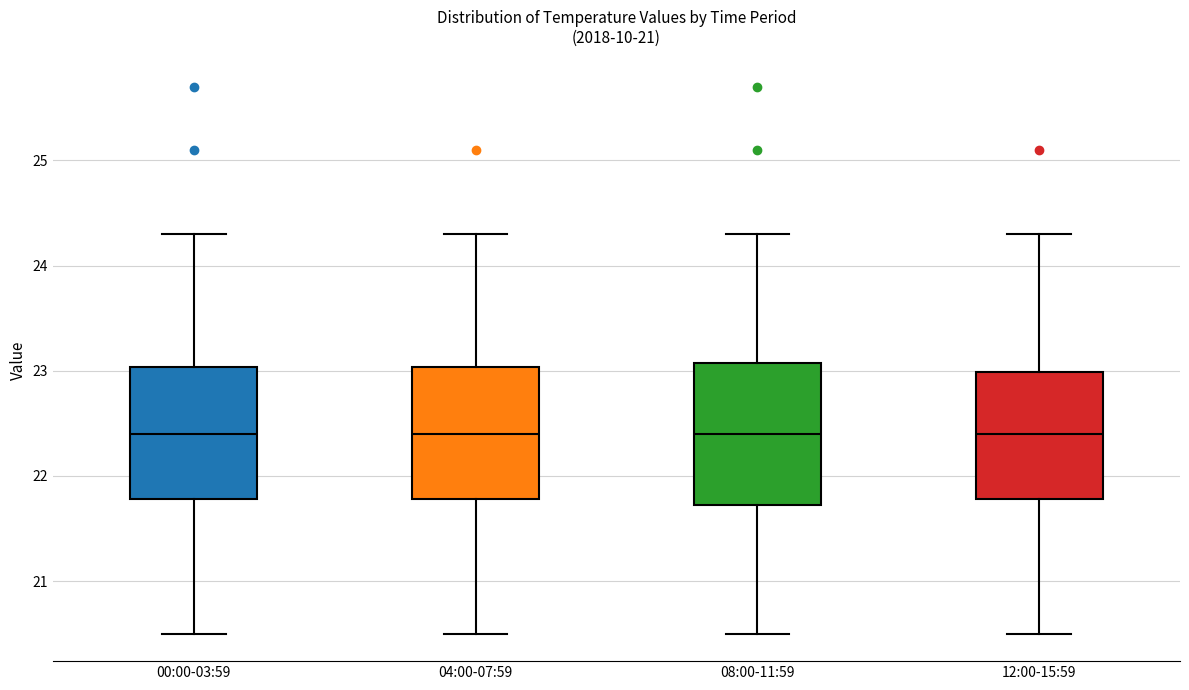

Reading left to right, read every box against the y-axis: the position of its median line, the range the box covers, and the ends of its whiskers. The values are not printed on the chart, so give them approximately, as read against the axis.

00:00-03:59: median 22.4, box 21.8 to 23.0, whiskers 20.5 to 24.3
04:00-07:59: median 22.4, box 21.8 to 23.0, whiskers 20.5 to 24.3
08:00-11:59: median 22.4, box 21.7 to 23.1, whiskers 20.5 to 24.3
12:00-15:59: median 22.4, box 21.8 to 23.0, whiskers 20.5 to 24.3